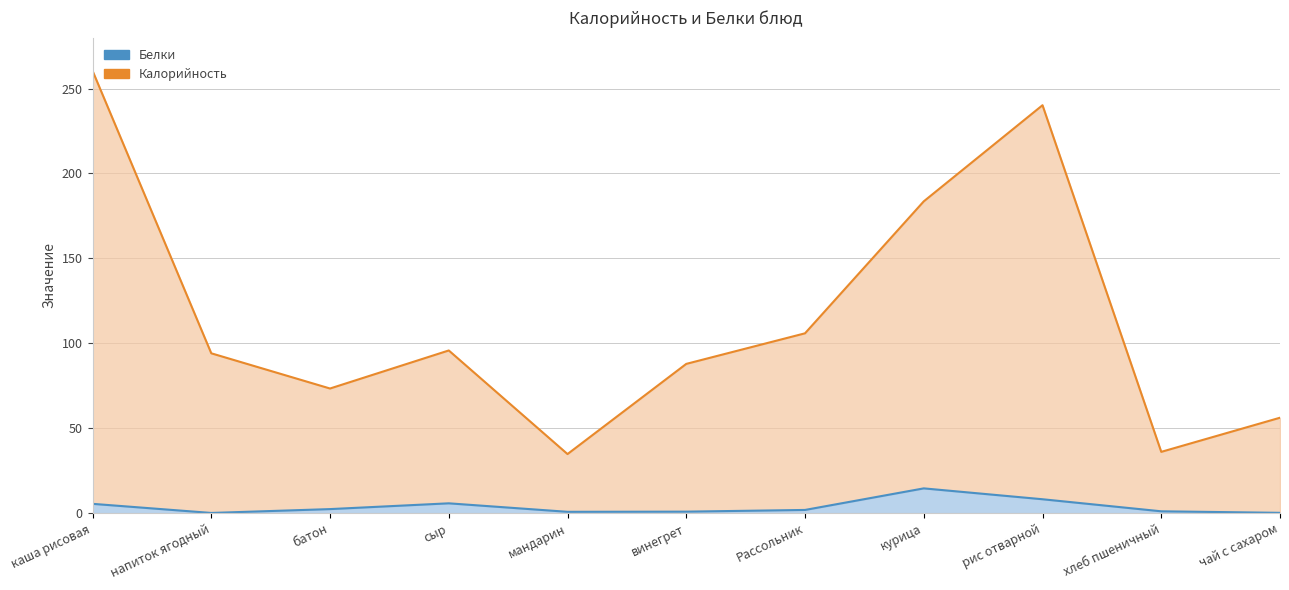

True or false: Белки and Калорийность intersect in this chart.

False